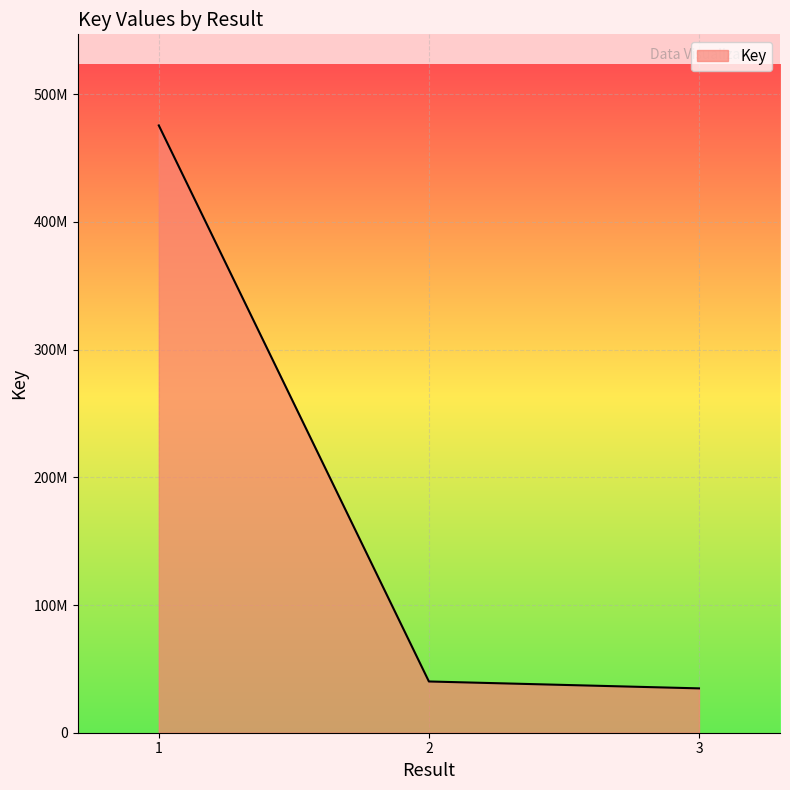

Does the chart display data point markers on the line(s)?

No